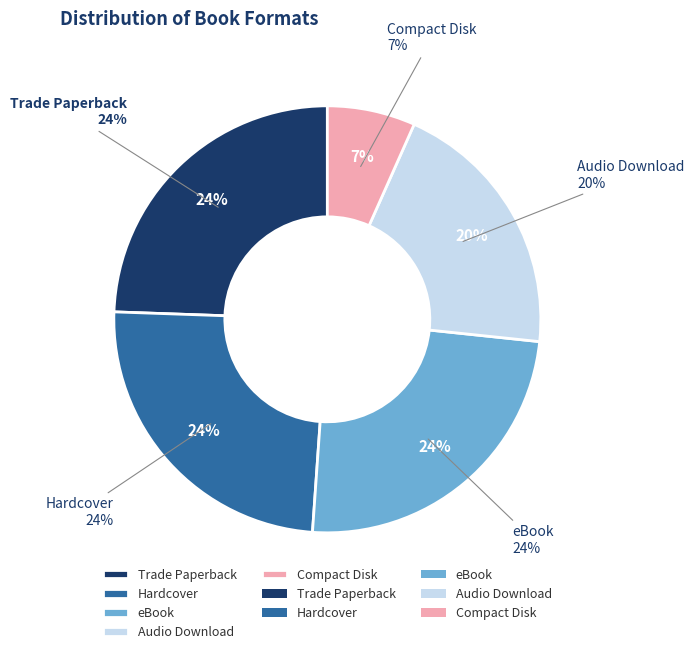

To the nearest percent, what is the average slice percentage?

20%